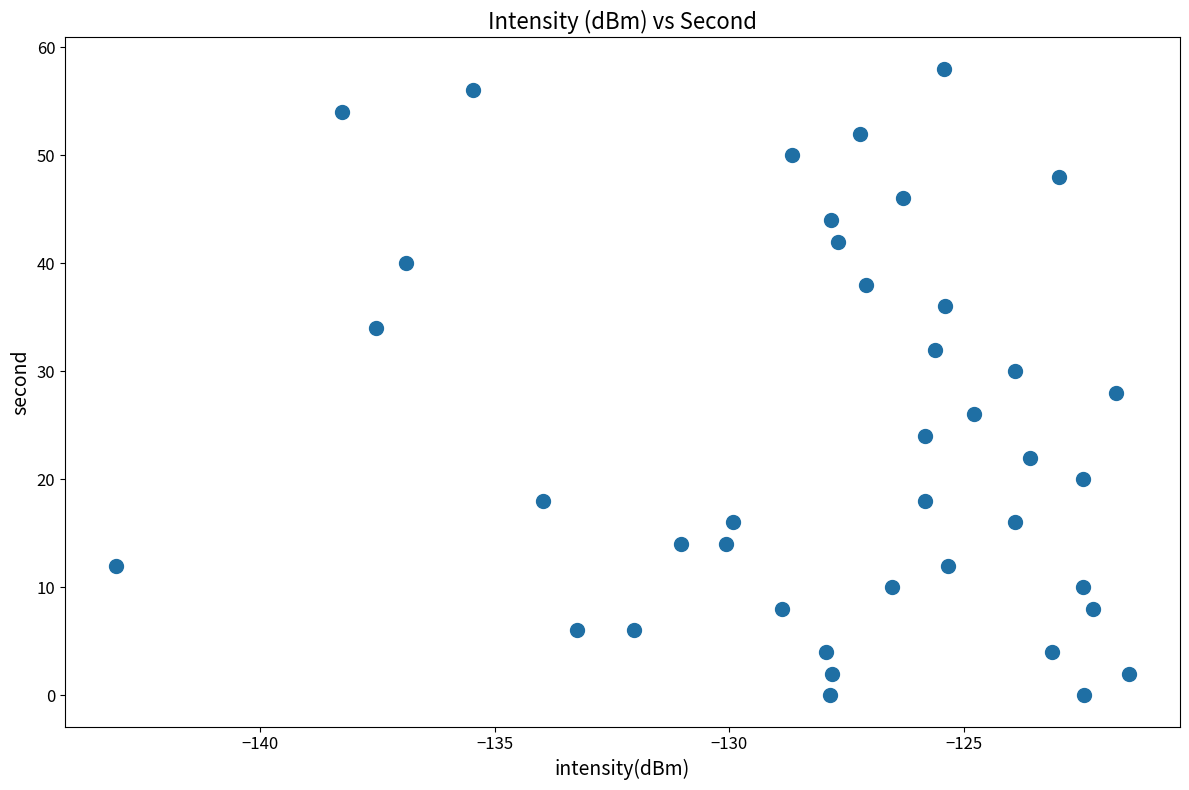

What is the range of Y values (max minus min)?

58